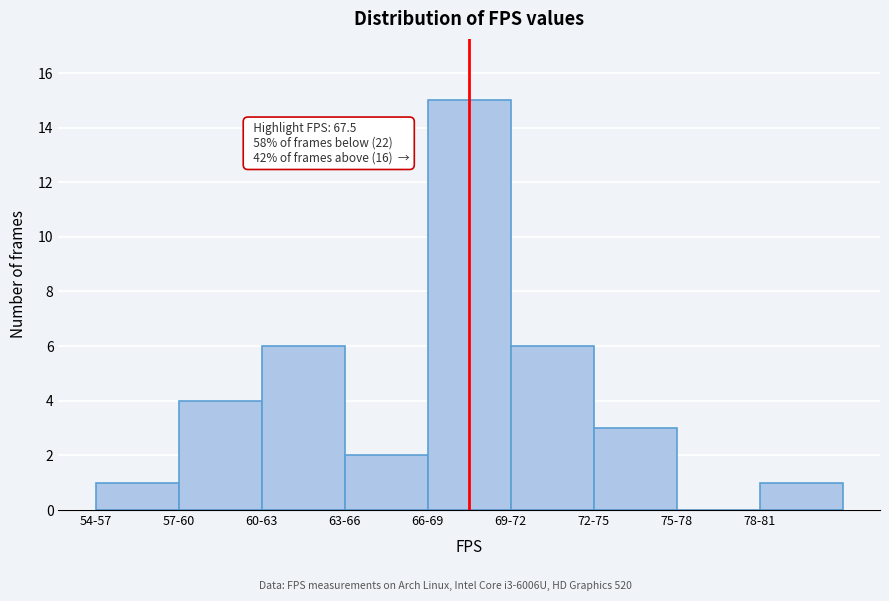

Reading right to left, list all the values displayed in this chart.

78-81=1	75-78=0	72-75=3	69-72=6	66-69=15	63-66=2	60-63=6	57-60=4	54-57=1